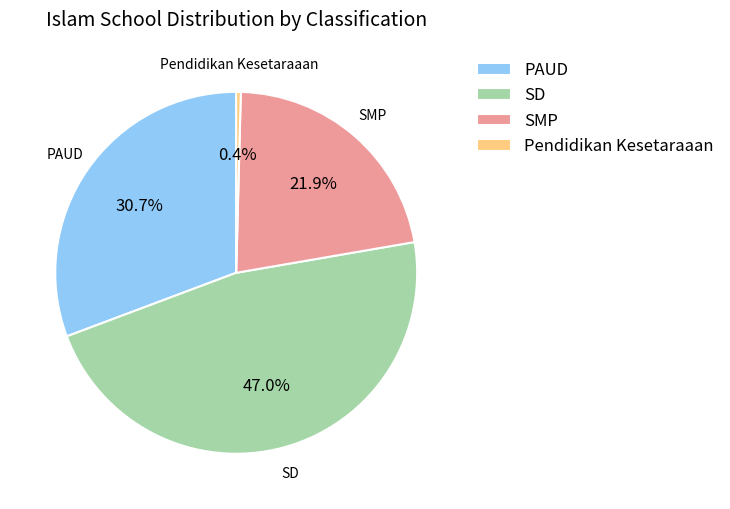

What percentage is NOT represented by SMP?

78.1%